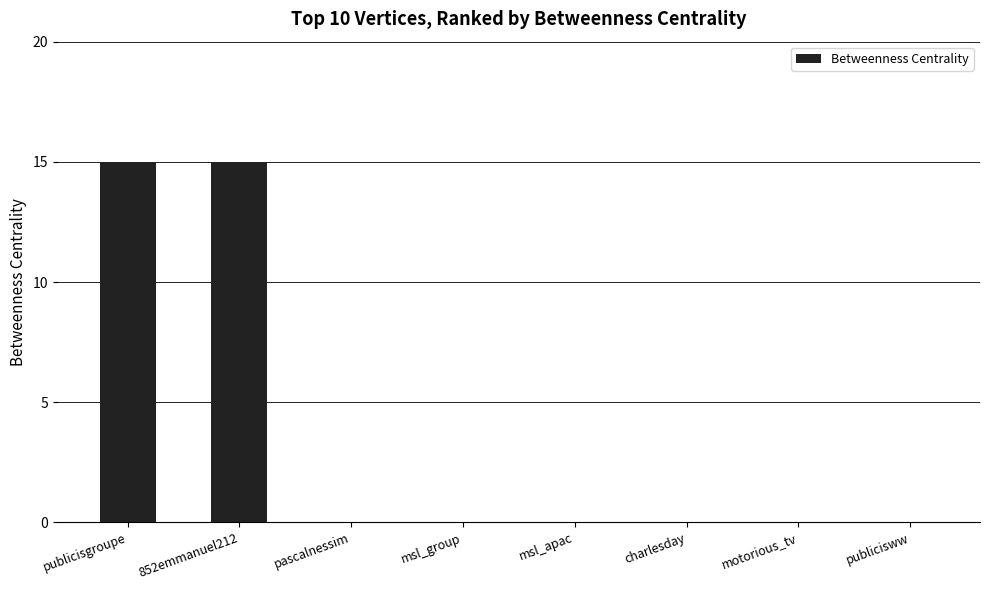

Is it true that the value at motorious_tv is -5?

False